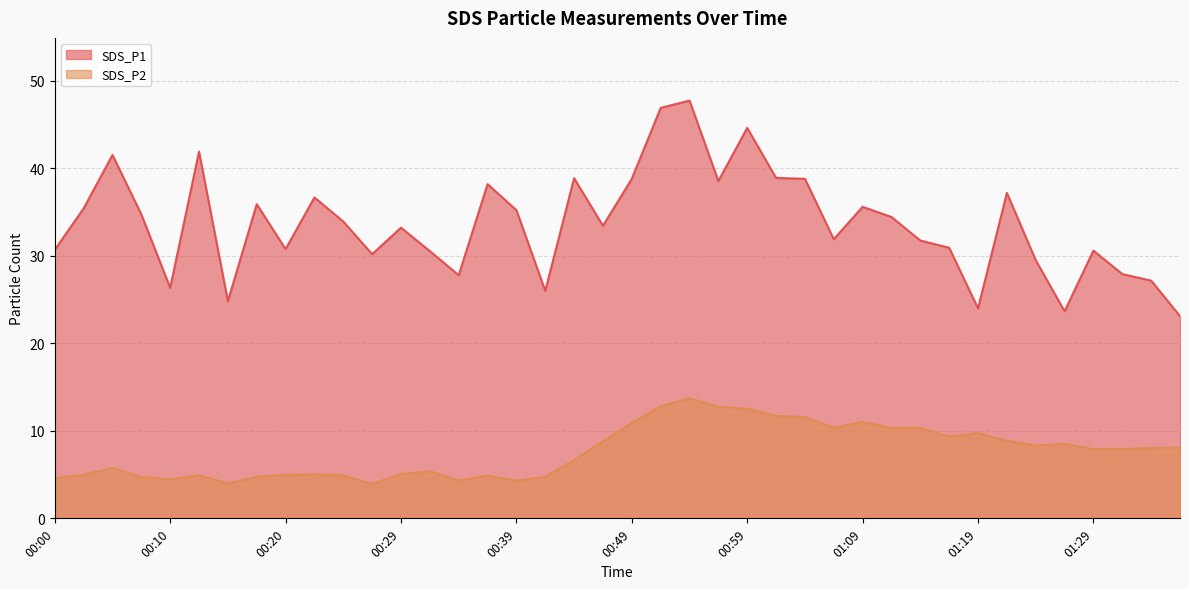

What is the average value of the SDS_P2 series?

7.6